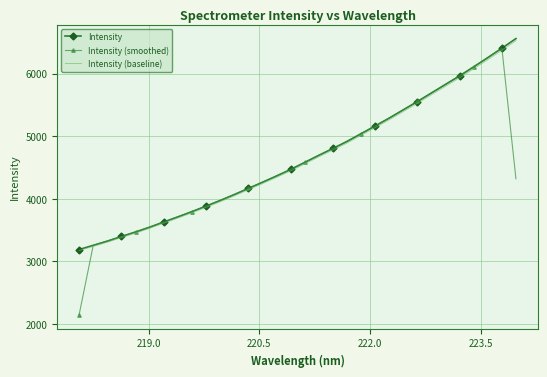

What is the greatest value displayed?

6557.3